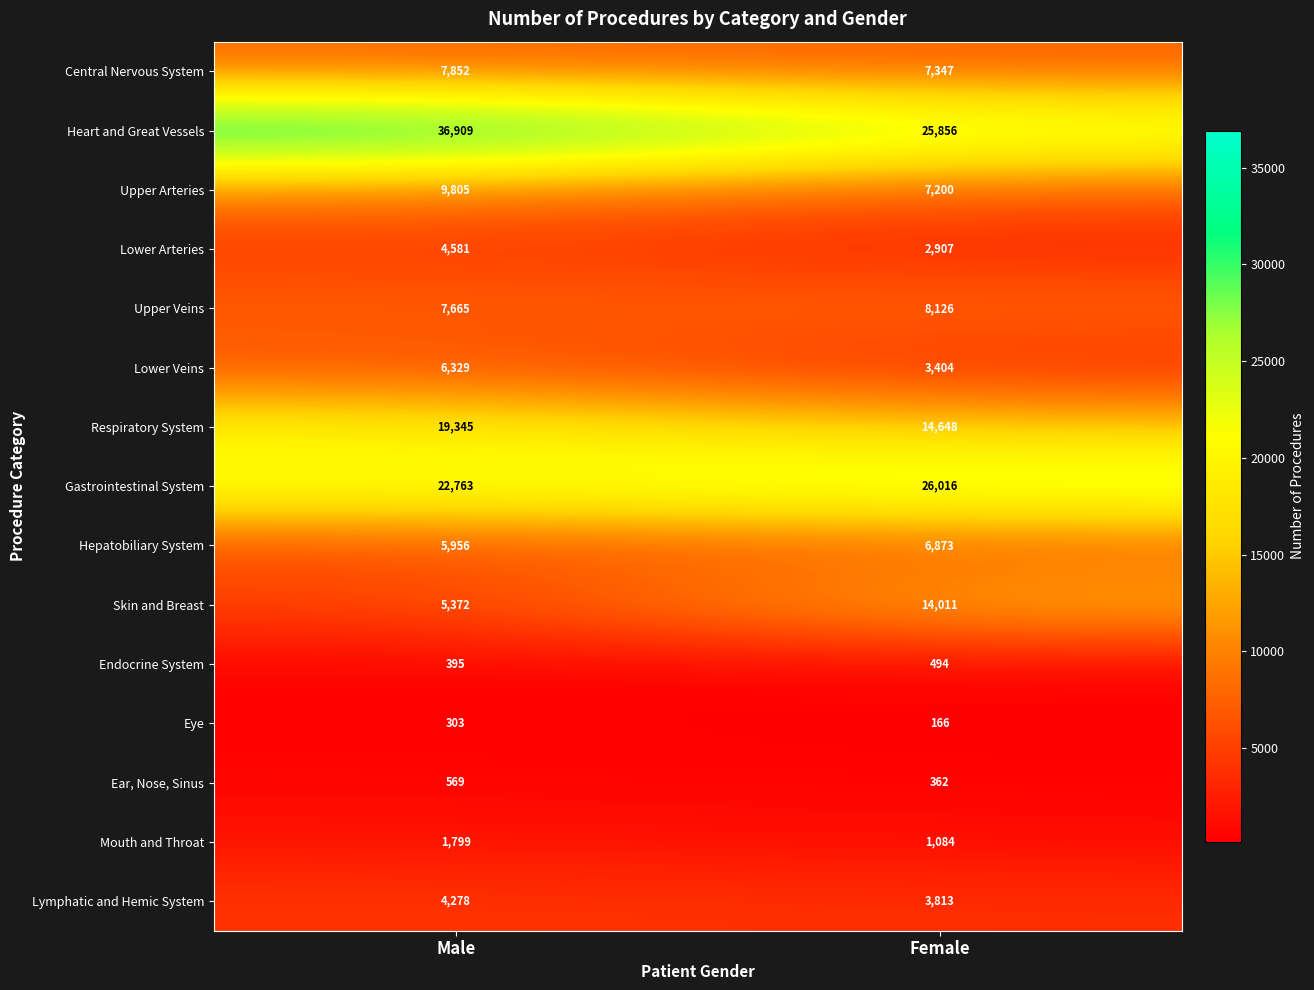

What value does the Skin and Breast series have at Female, to the nearest 50?

14000